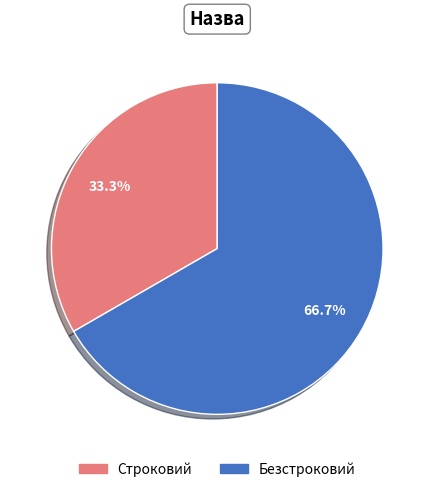

To the nearest percent, what is the difference between the largest and smallest slice percentages?

33%